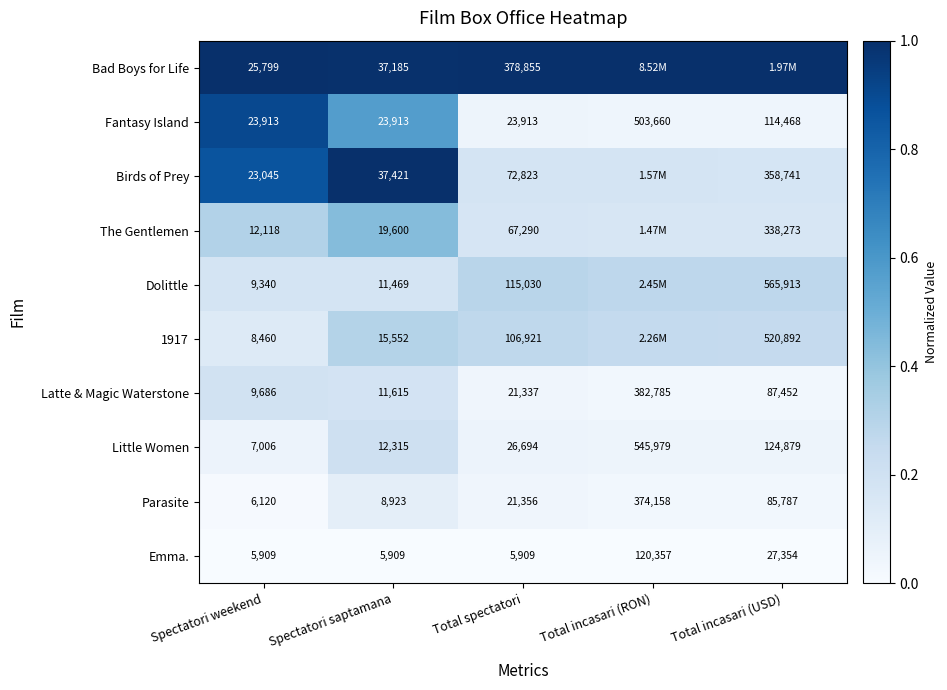

Where is Latte & Magic Waterstone nearest to the value 196235?

Total incasari (USD)